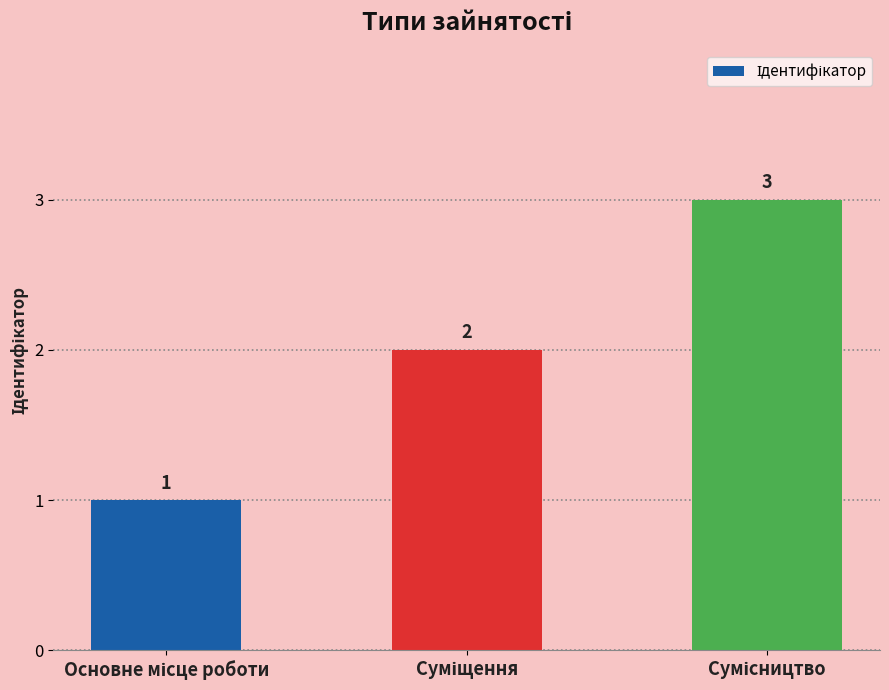

What is the difference between the maximum and minimum values?

2